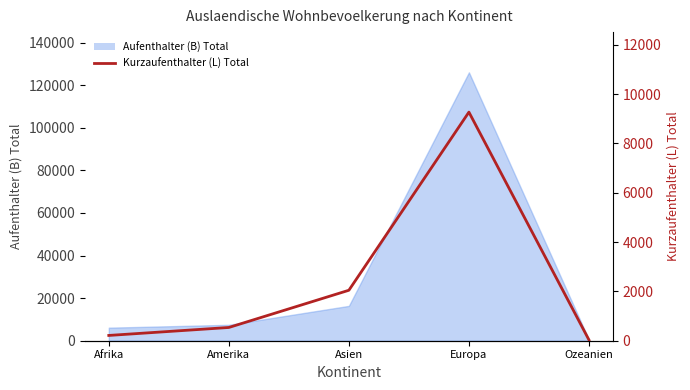

Approximately how many times larger is the value at Europa compared to Amerika?

17.3